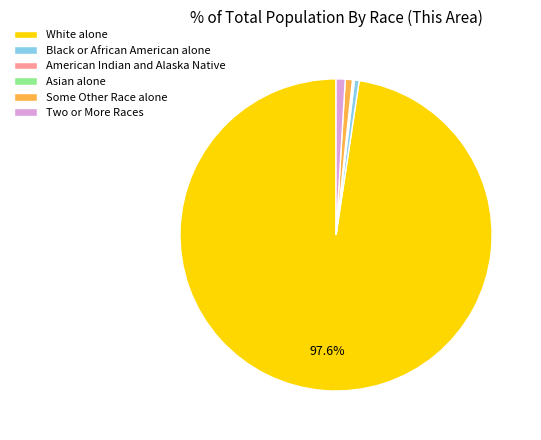

To the nearest percent, what is the average slice percentage?

17%